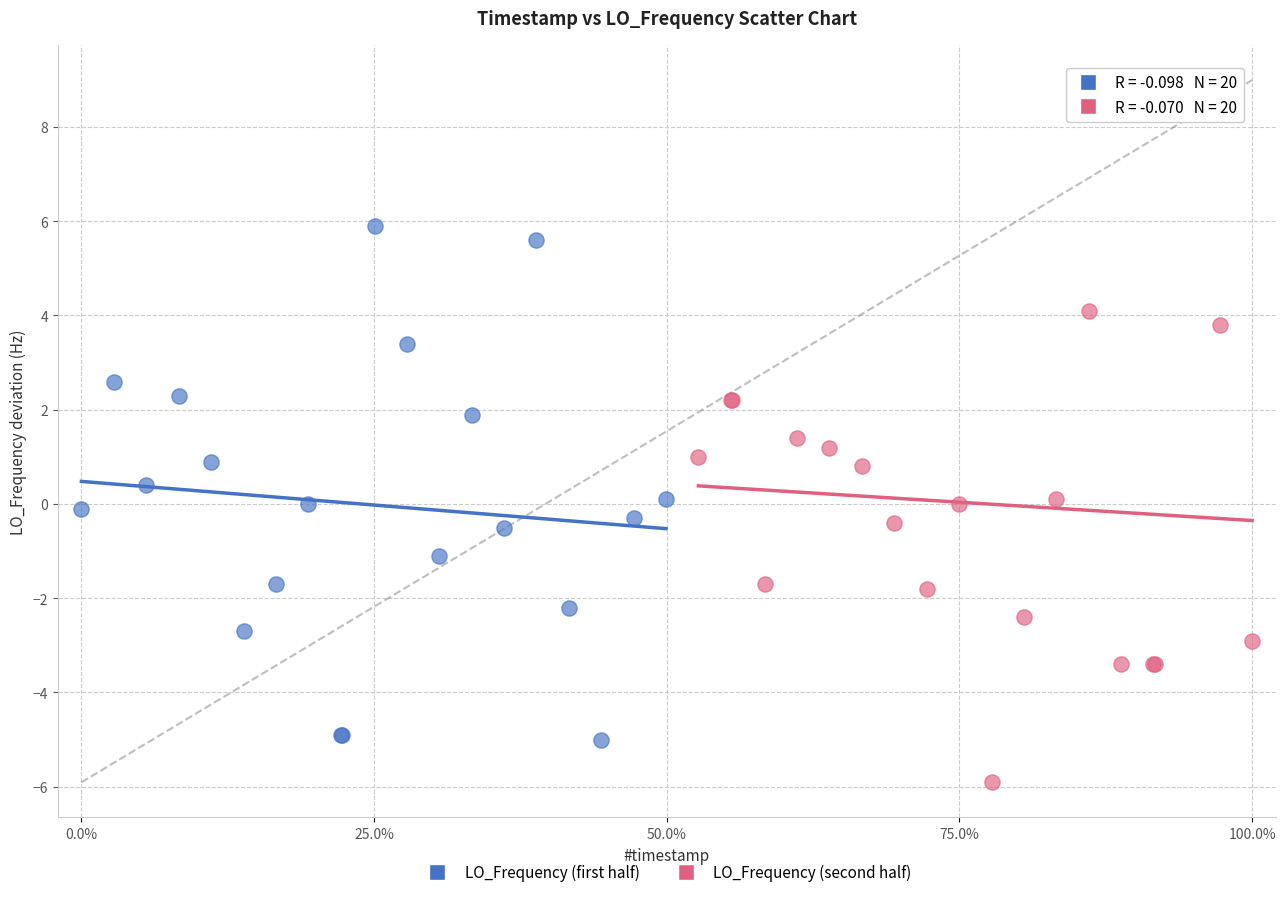

Which series contains the lowest Y value?

LO_Frequency (second half)